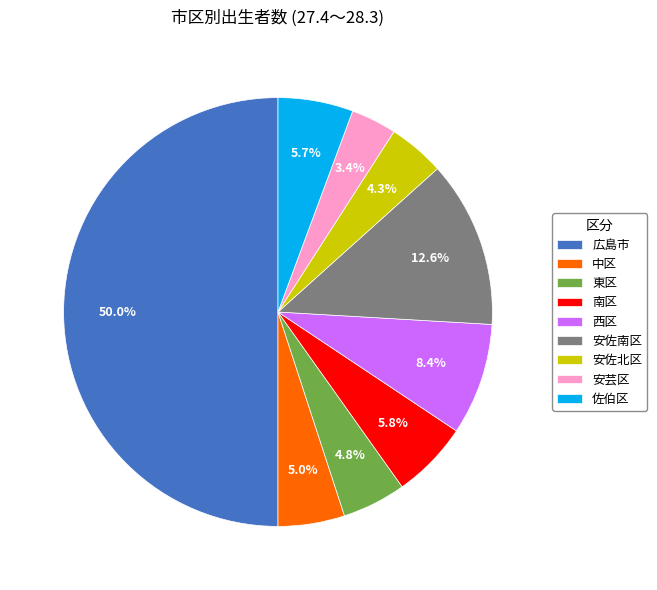

Which slice is the smallest?

安芸区